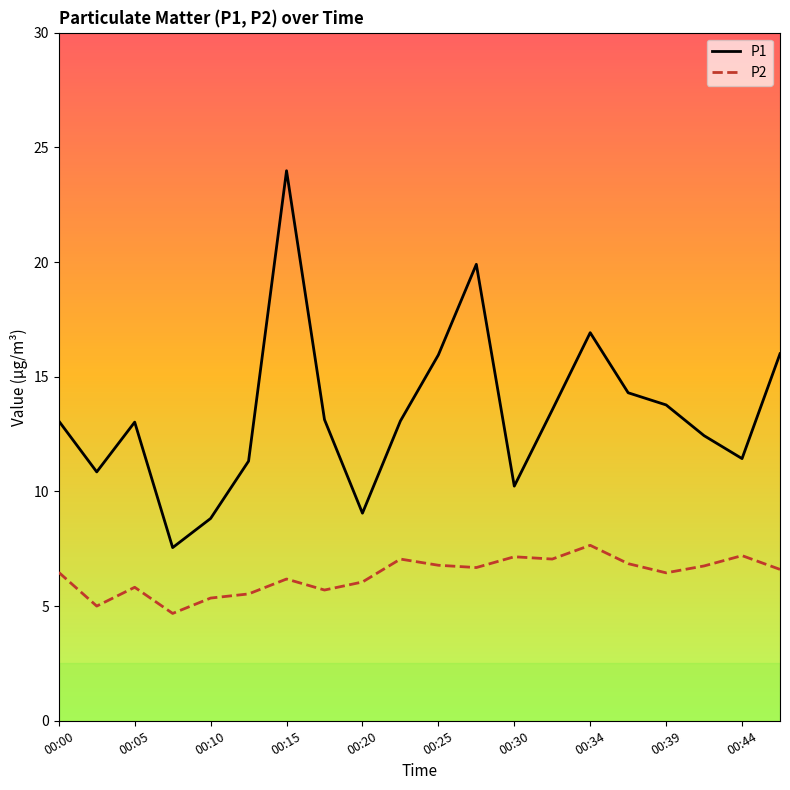

List the series in order of their overall mean, lowest first.

P2, P1